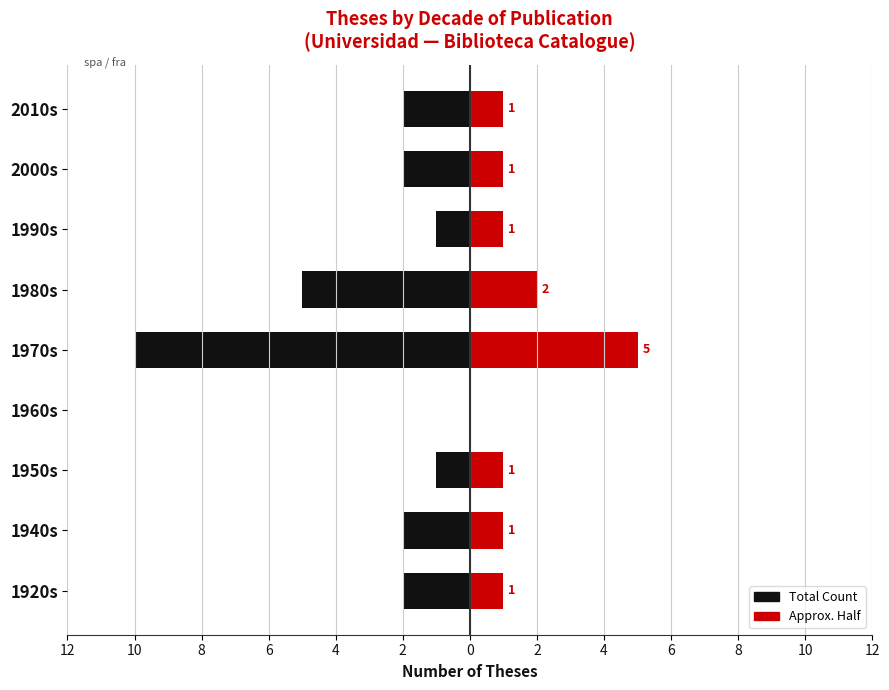

Is it true that Count (mirrored) equals 0 at 1960s?

True